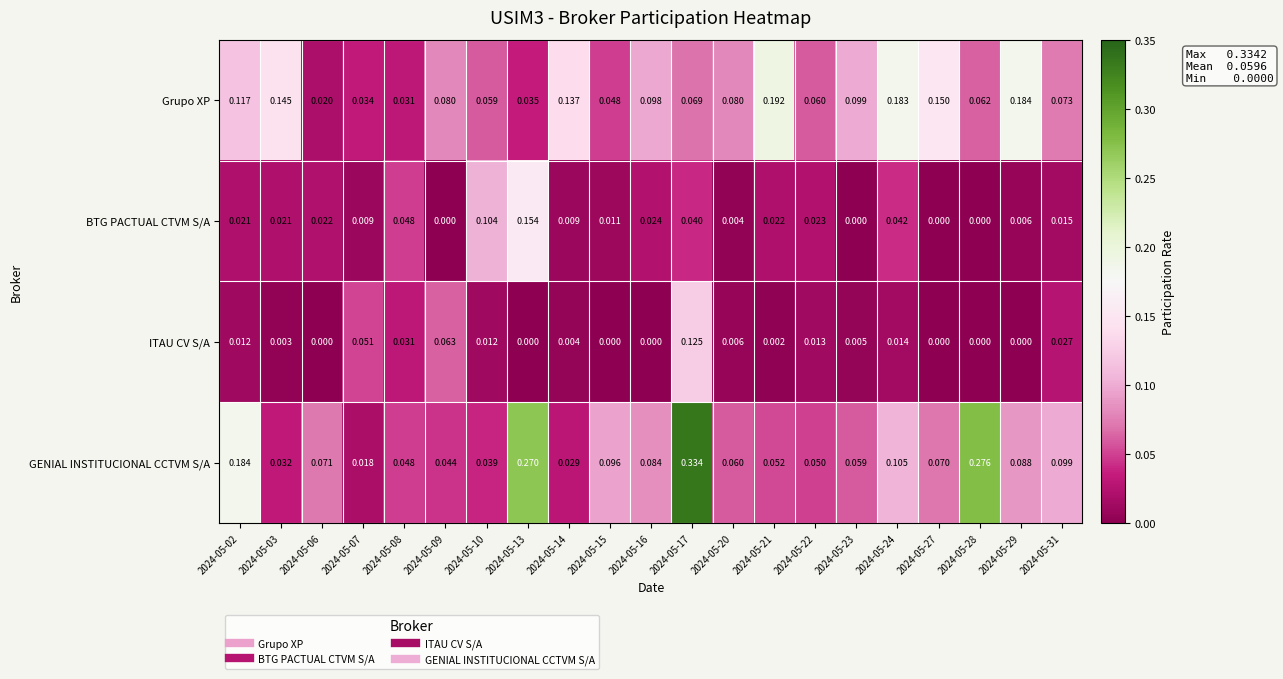

Rank the series by their maximum value, from lowest to highest.

ITAU CV S/A, BTG PACTUAL CTVM S/A, Grupo XP, GENIAL INSTITUCIONAL CCTVM S/A